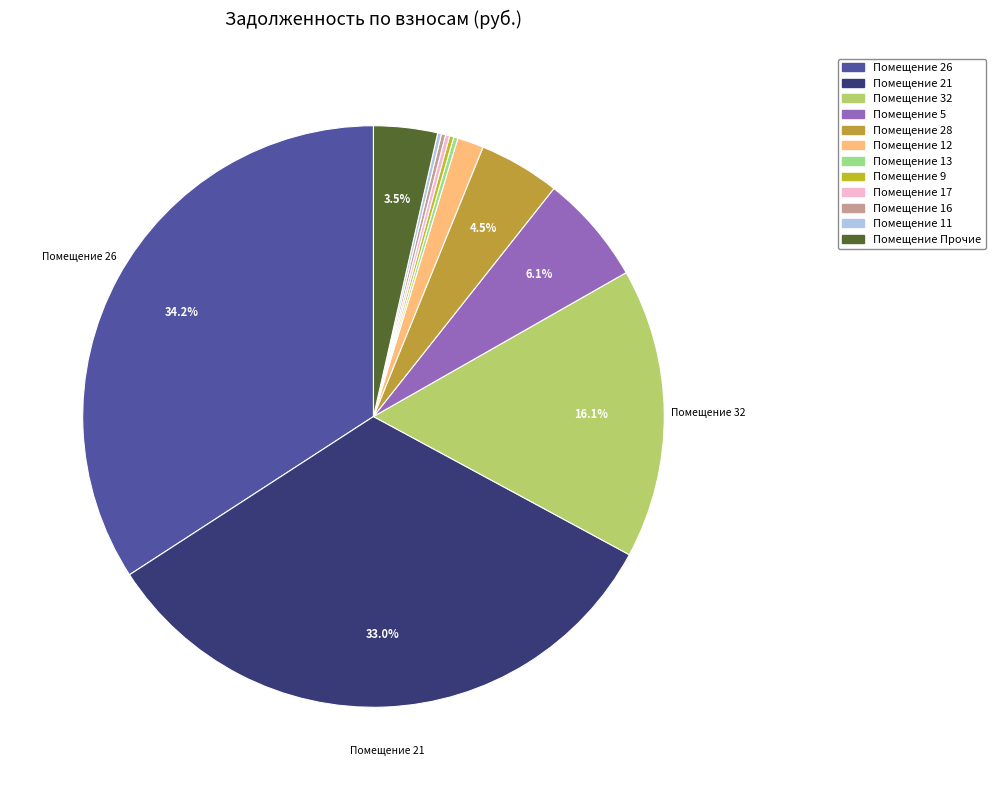

Does any single category account for the majority?

No